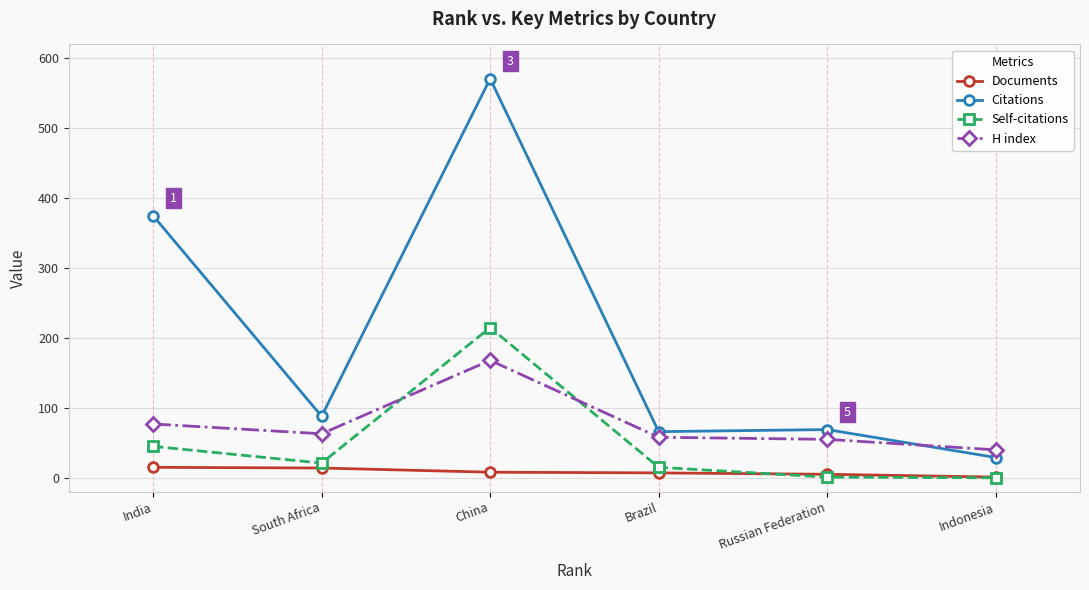

How many series are shown in this chart?

4